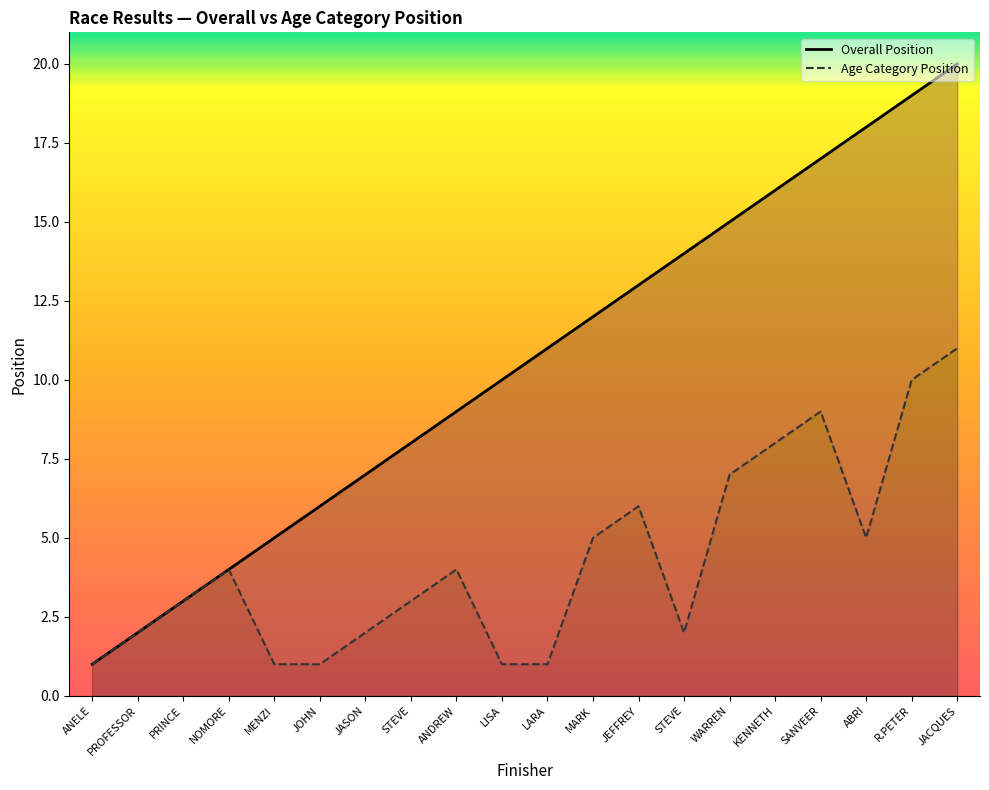

List the labels in order of Overall Position value, largest first.

JACQUES, R.PETER, ABRI, SANVEER, KENNETH, WARREN, STEVE, JEFFREY, MARK, LARA, LISA, ANDREW, STEVE, JASON, JOHN, MENZI, NOMORE, PRINCE, PROFESSOR, ANELE